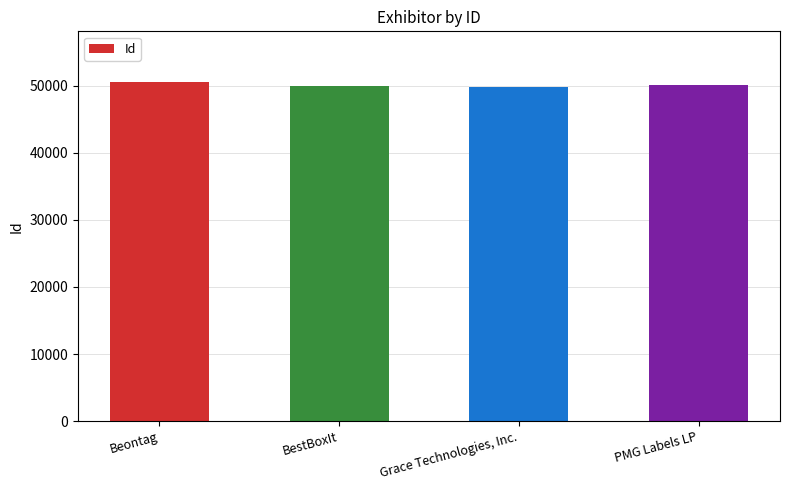

What is the sum of the values at BestBoxIt and Beontag?

100519